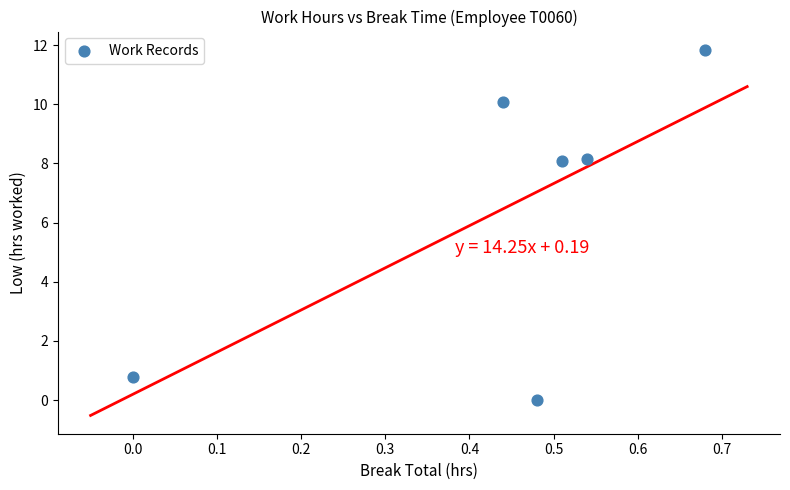

What is the range of X values (max minus min)?

0.7